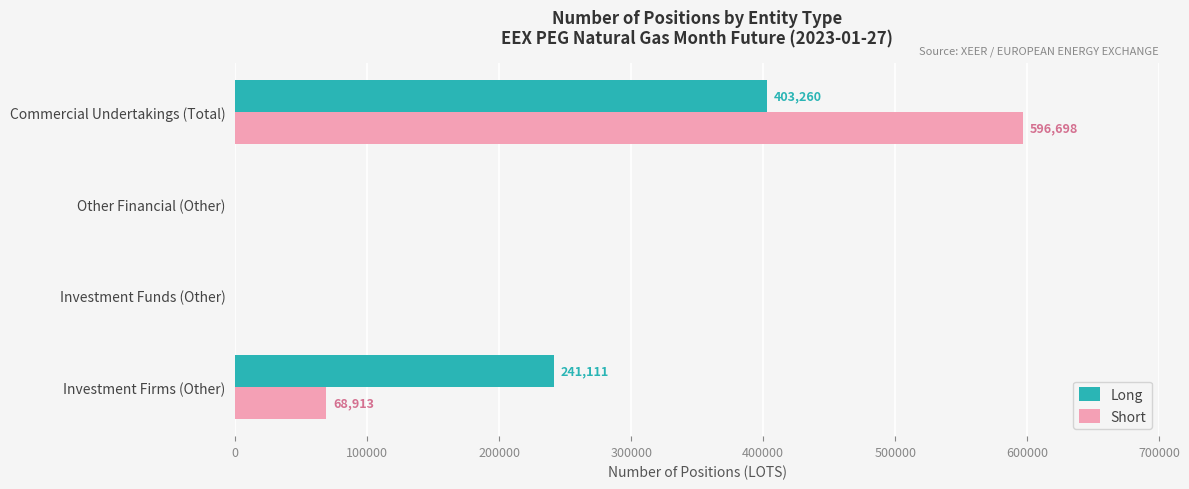

What is the sum of all Long values?

644371